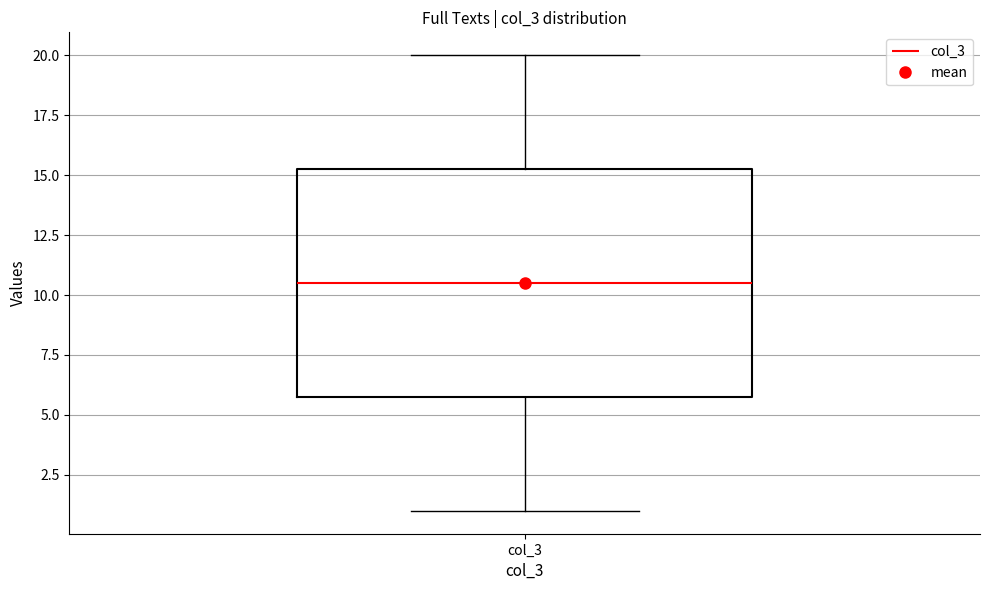

Where does the upper whisker of the box for col_3 end on the y-axis? The values are not printed on the chart, so give them approximately, as read against the axis.

20.0